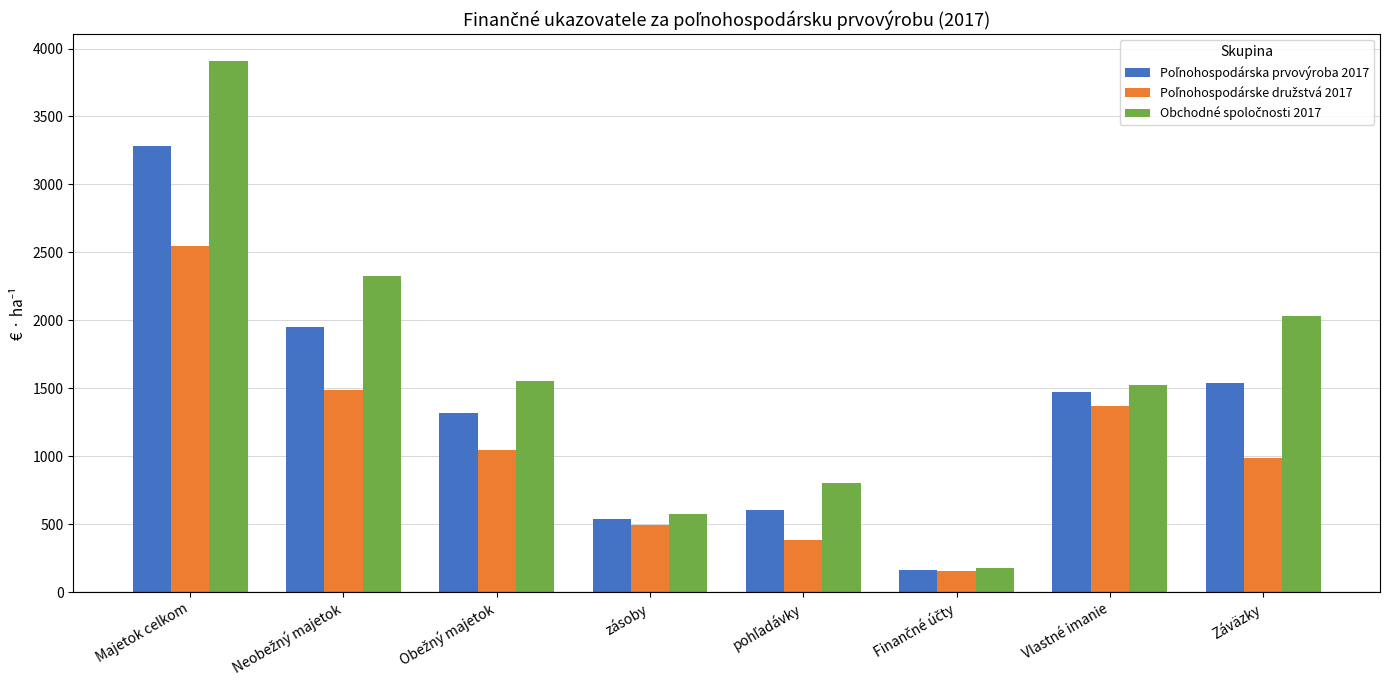

At which category is the sum across all series the highest?

Majetok celkom